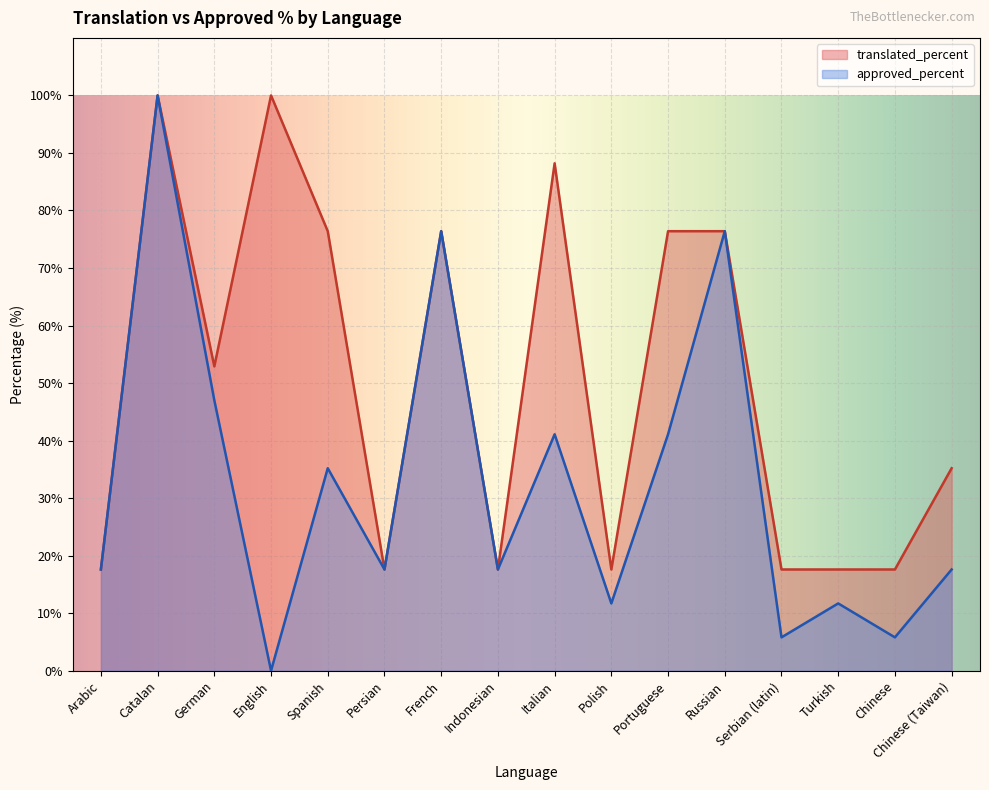

Where is the first local minimum for translated_percent?

German